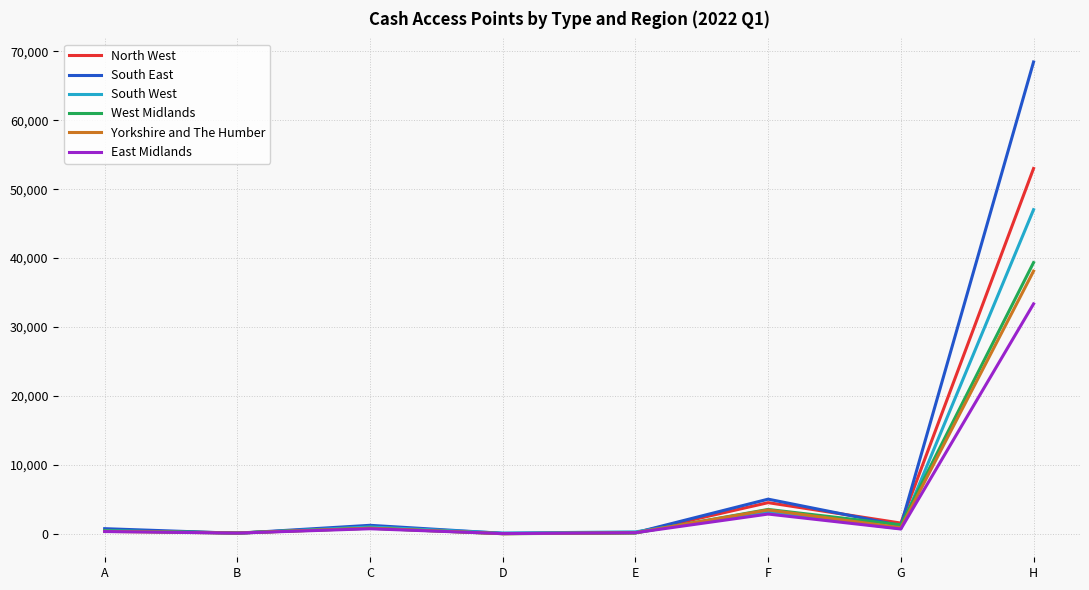

The South East series shows 154 at E. True or false?

True